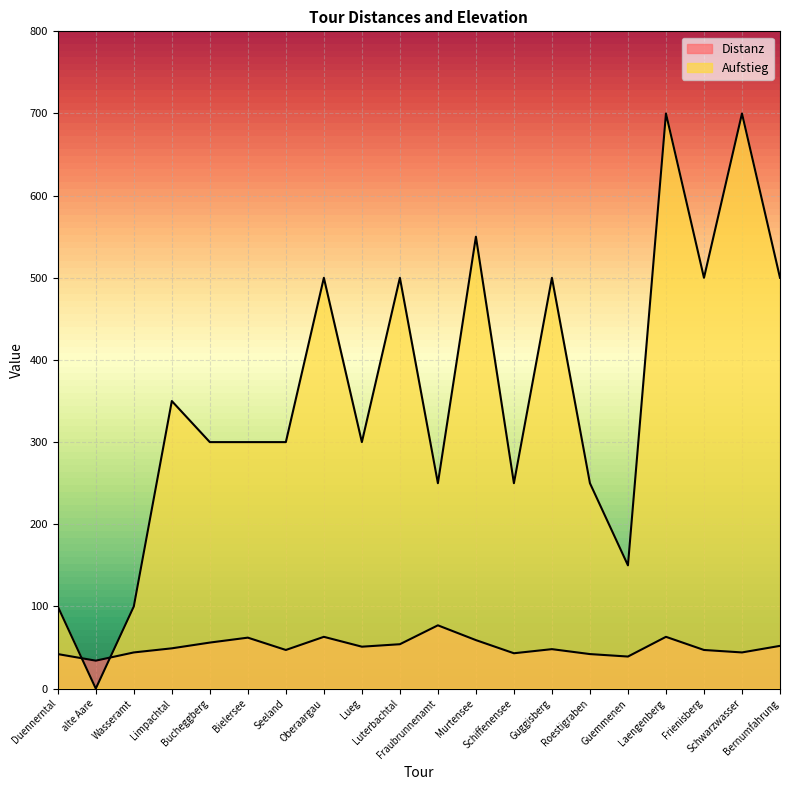

Which series has the largest range (max minus min)?

Aufstieg